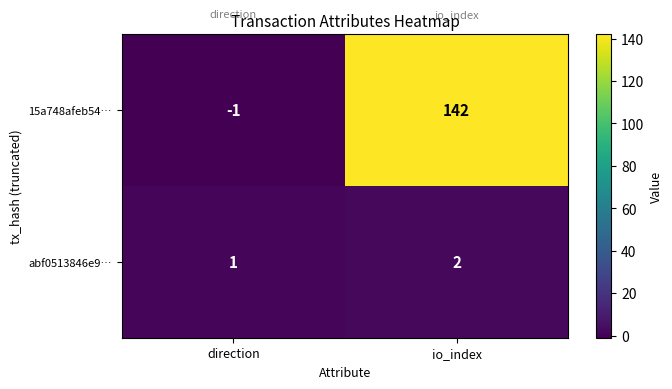

At which label is abf0513846e9… closest to 1?

direction